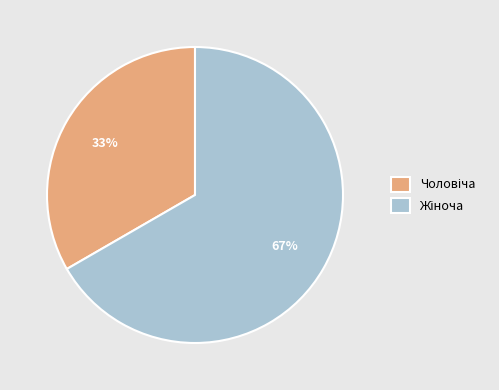

To the nearest percent, what is the average slice percentage?

50%